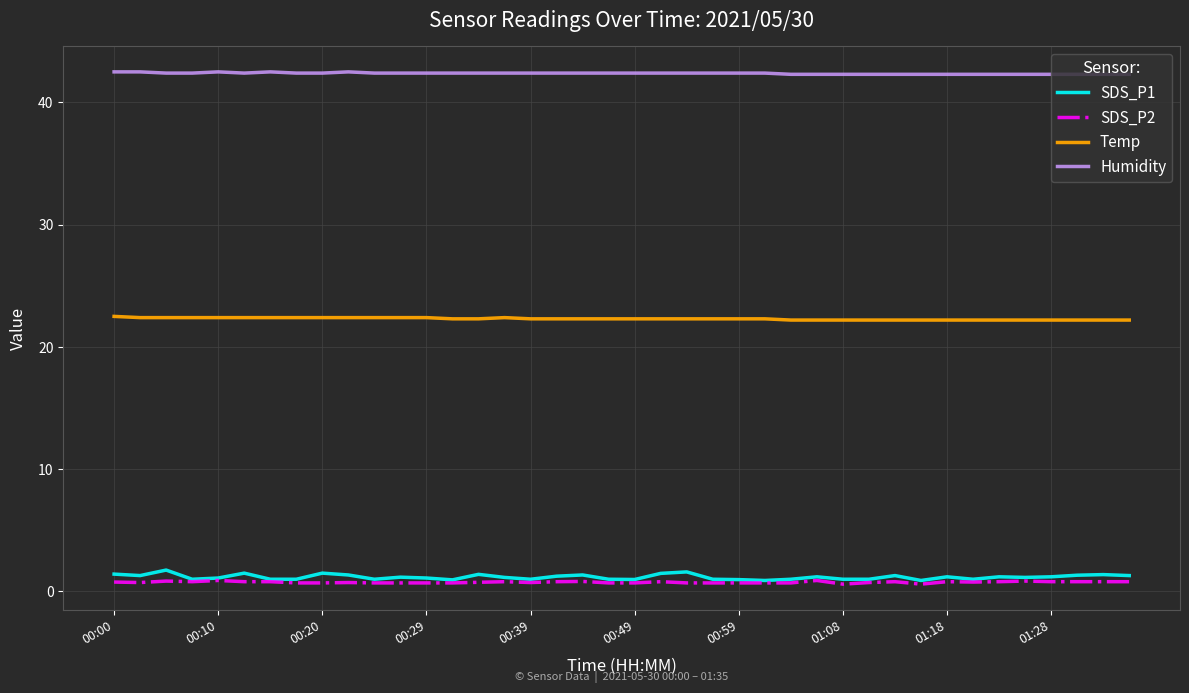

Which series has the largest total across all categories?

Humidity